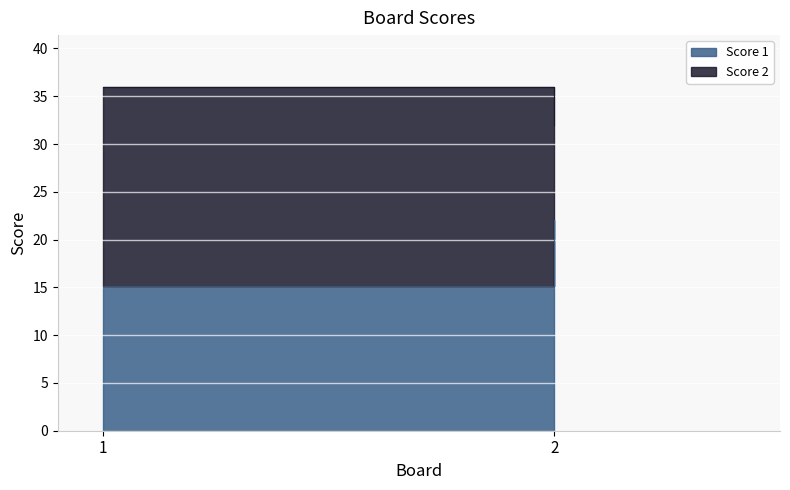

What is the sum of the Score 1 values at 2 and 1?

37